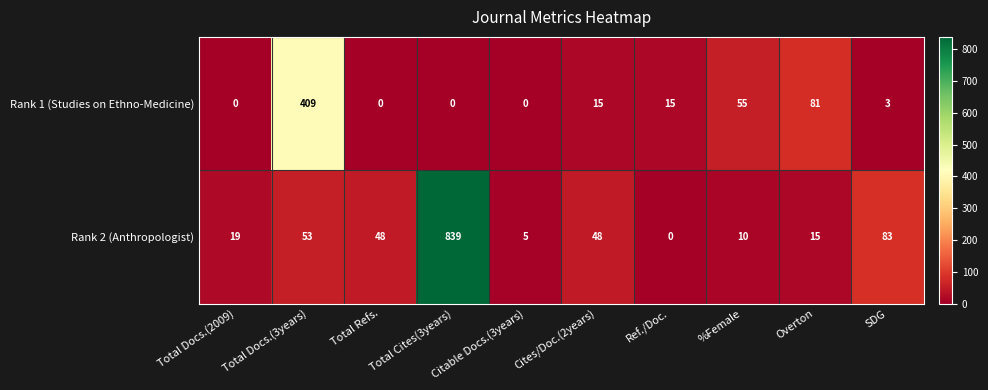

What is the difference between the second highest and second lowest values in the Rank 2 (Anthropologist) series?

78